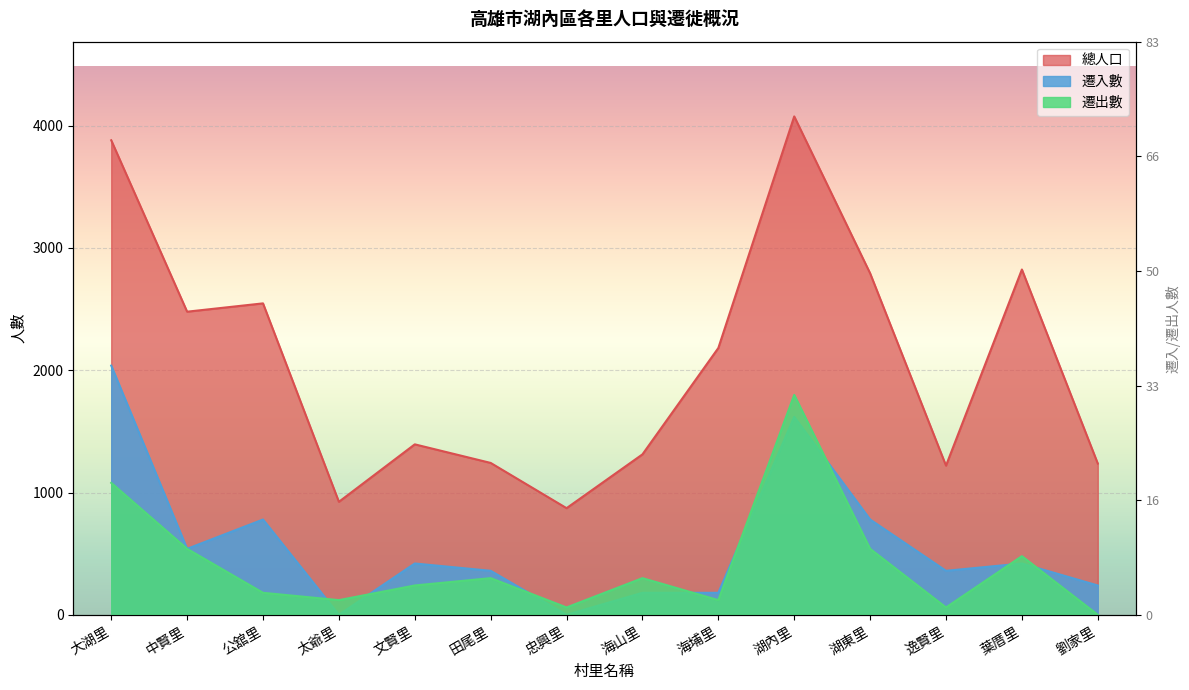

The 遷出數 series shows 239.8 at 文賢里. True or false?

True